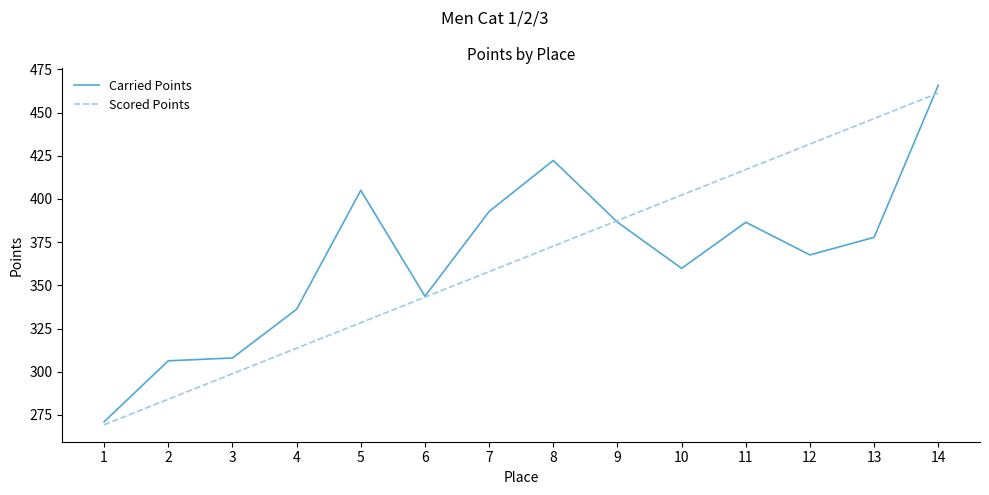

What is the difference between the maximum and minimum values in the Scored Points series?

192.1